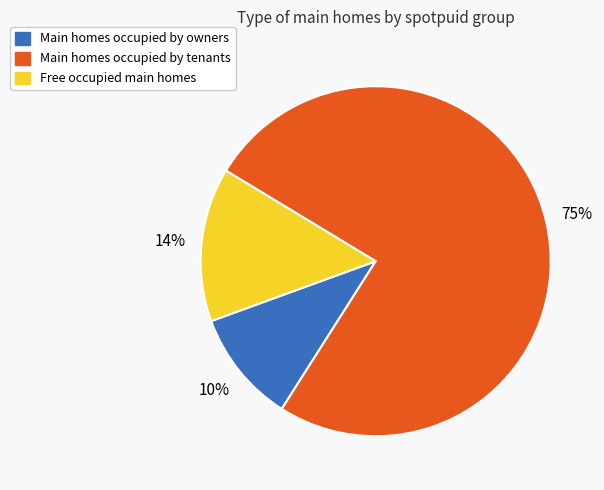

Is there any slice that represents more than half of the pie?

Yes